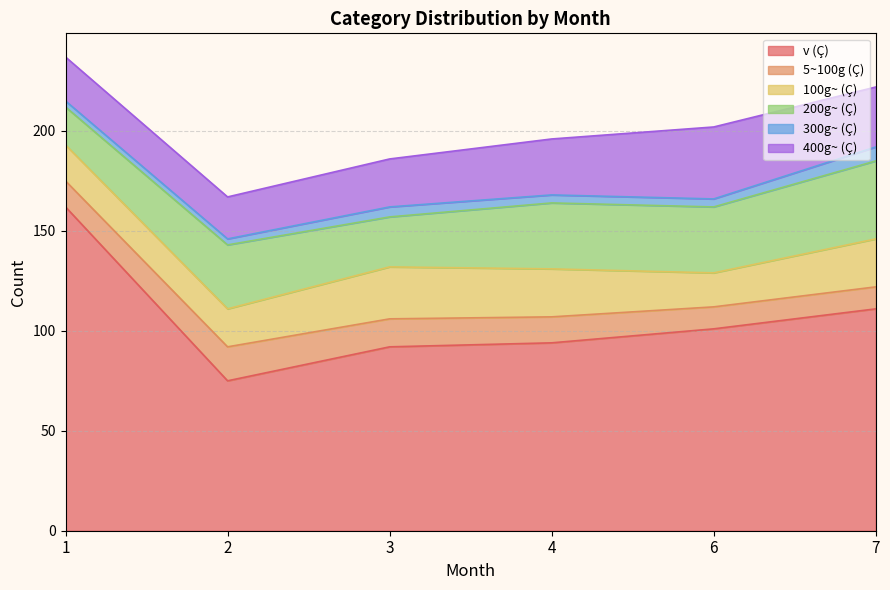

Reading left to right, transcribe all the data shown in this chart.

v (Ç): 162	75	92	94	101	111
5~100g (Ç): 13	17	14	13	11	11
100g~ (Ç): 18	19	26	24	17	24
200g~ (Ç): 19	32	25	33	33	39
300g~ (Ç): 3	3	5	4	4	7
400g~ (Ç): 22	21	24	28	36	30